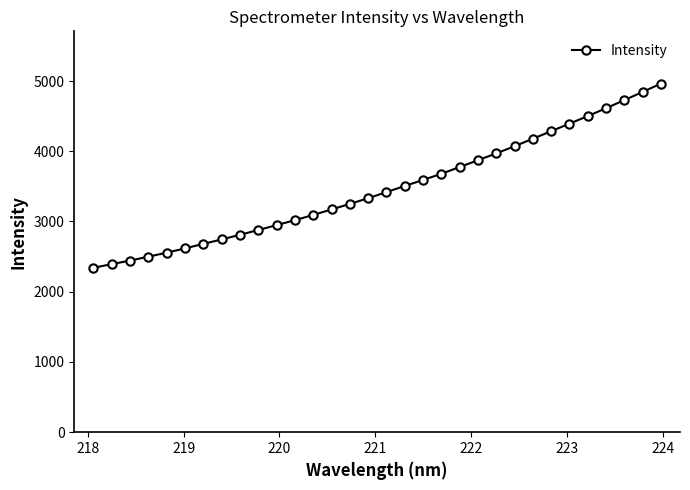

What is the maximum value shown in the chart?

4963.0